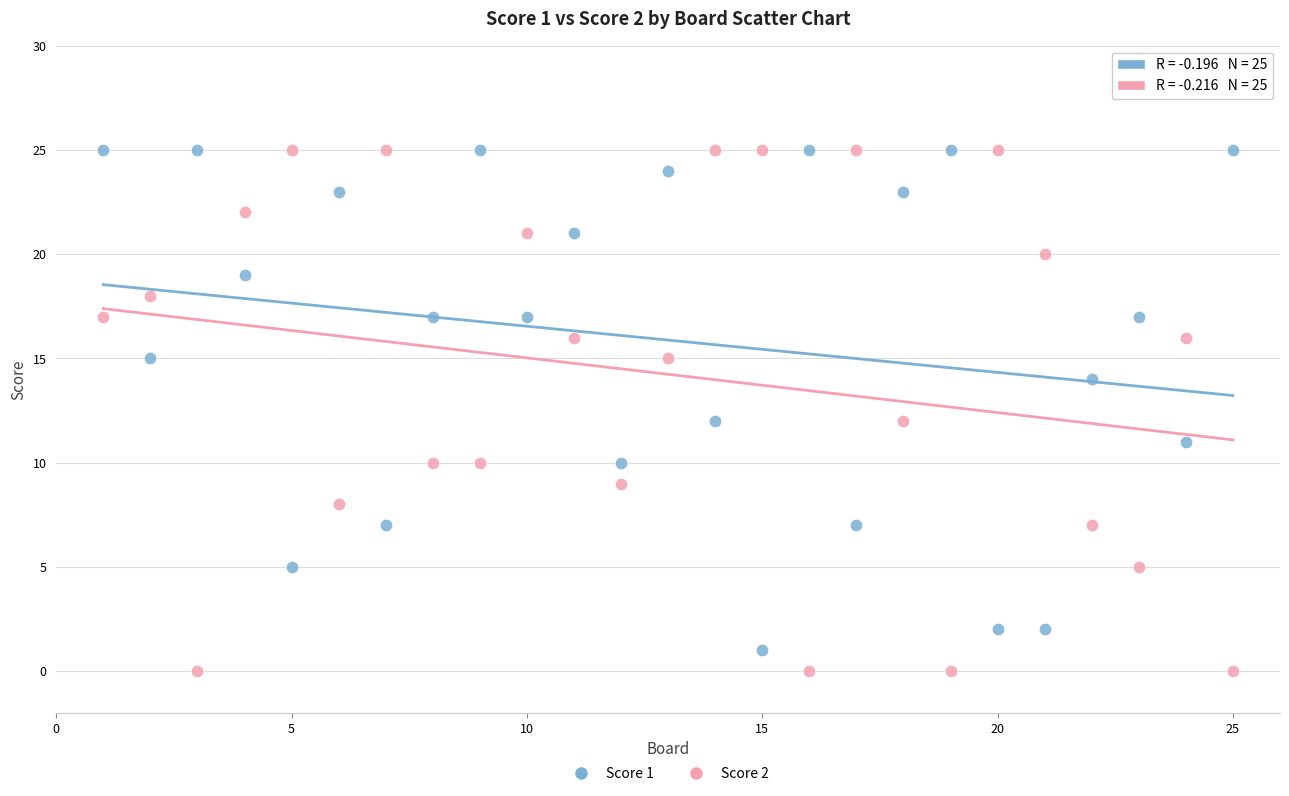

What are all the series names shown in the legend?

Score 1, Score 2